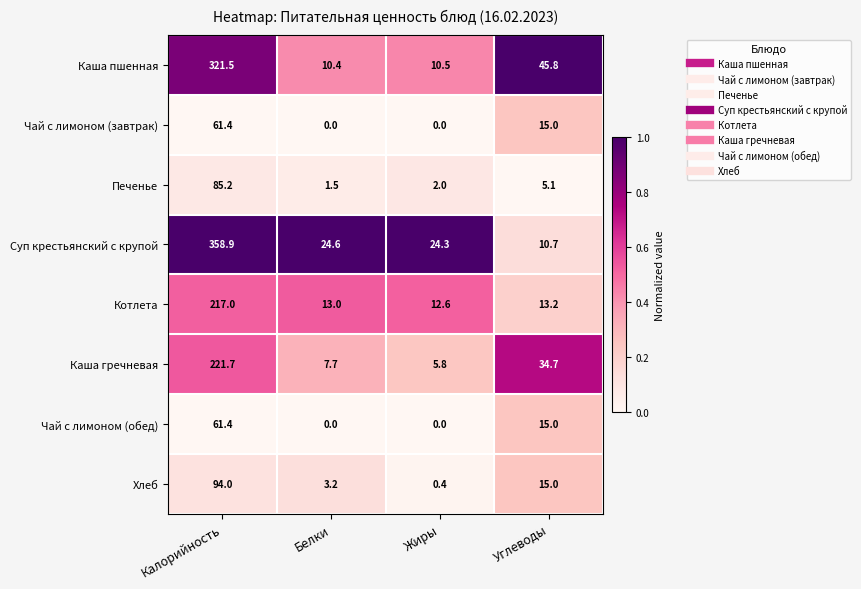

What is the difference between the highest and lowest values at Калорийность?

297.5